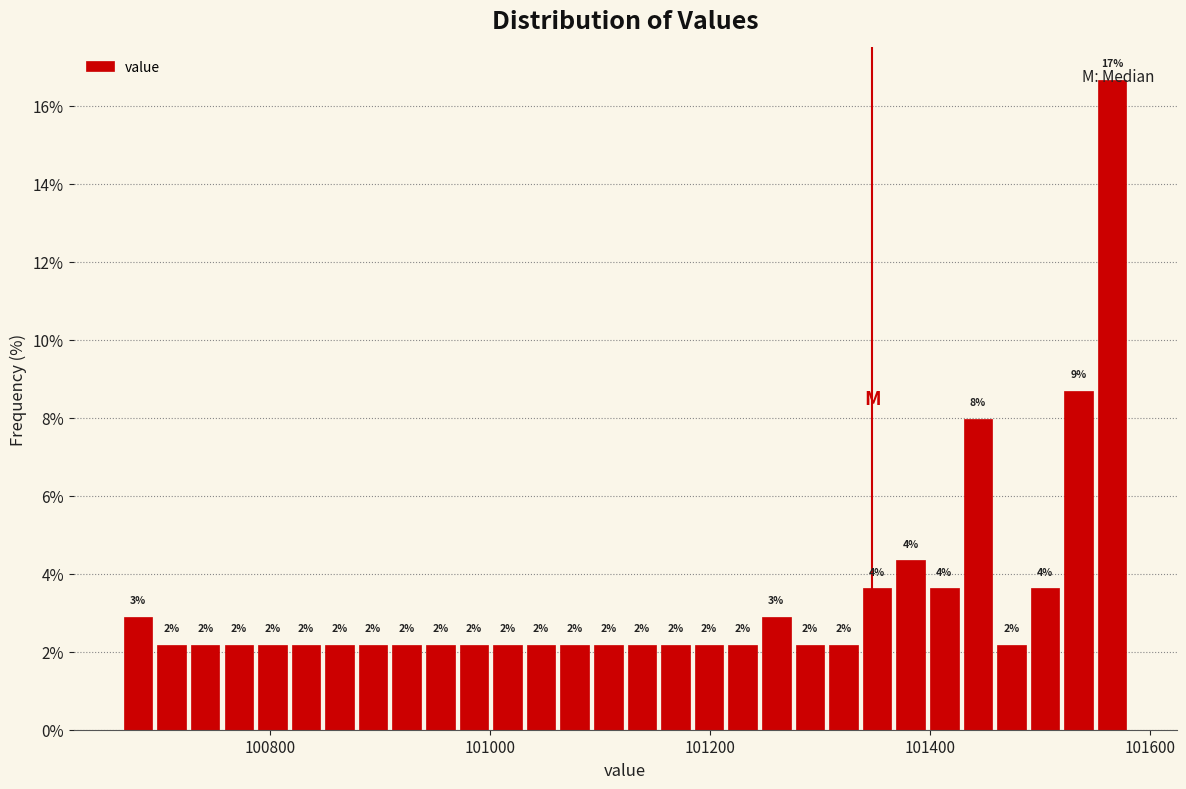

Around what value on the x-axis is the tallest bar? Give the approximate position of its centre, as read against the axis.

101560